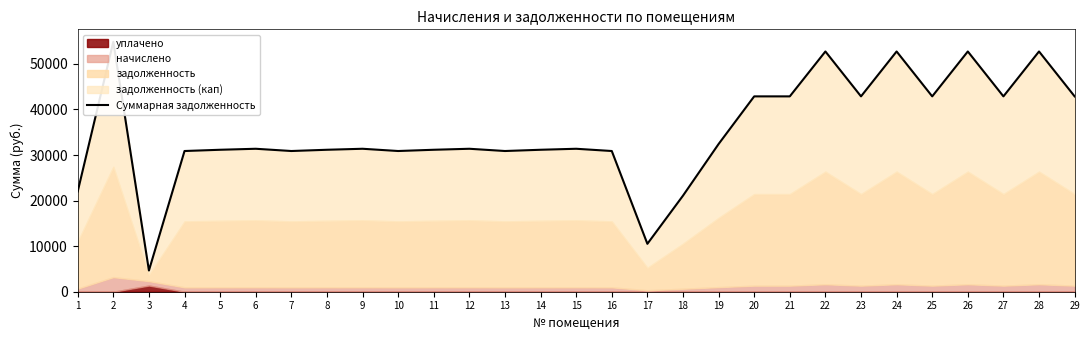

What is the sum of the values at 20 and 5?

74038.2